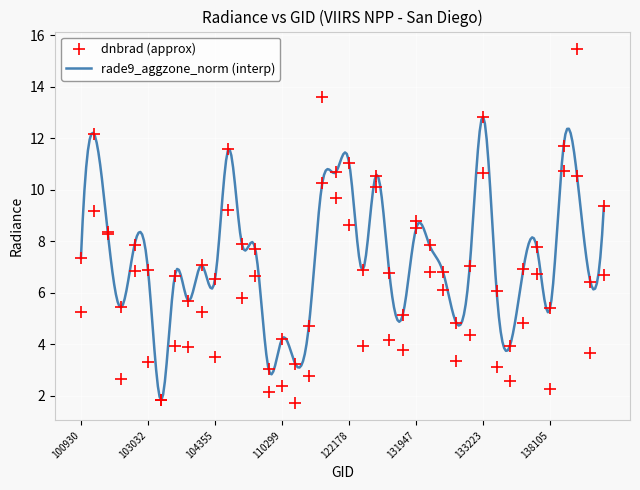

List the series in order of their overall mean, highest first.

rade9_aggzone_norm, dnbrad